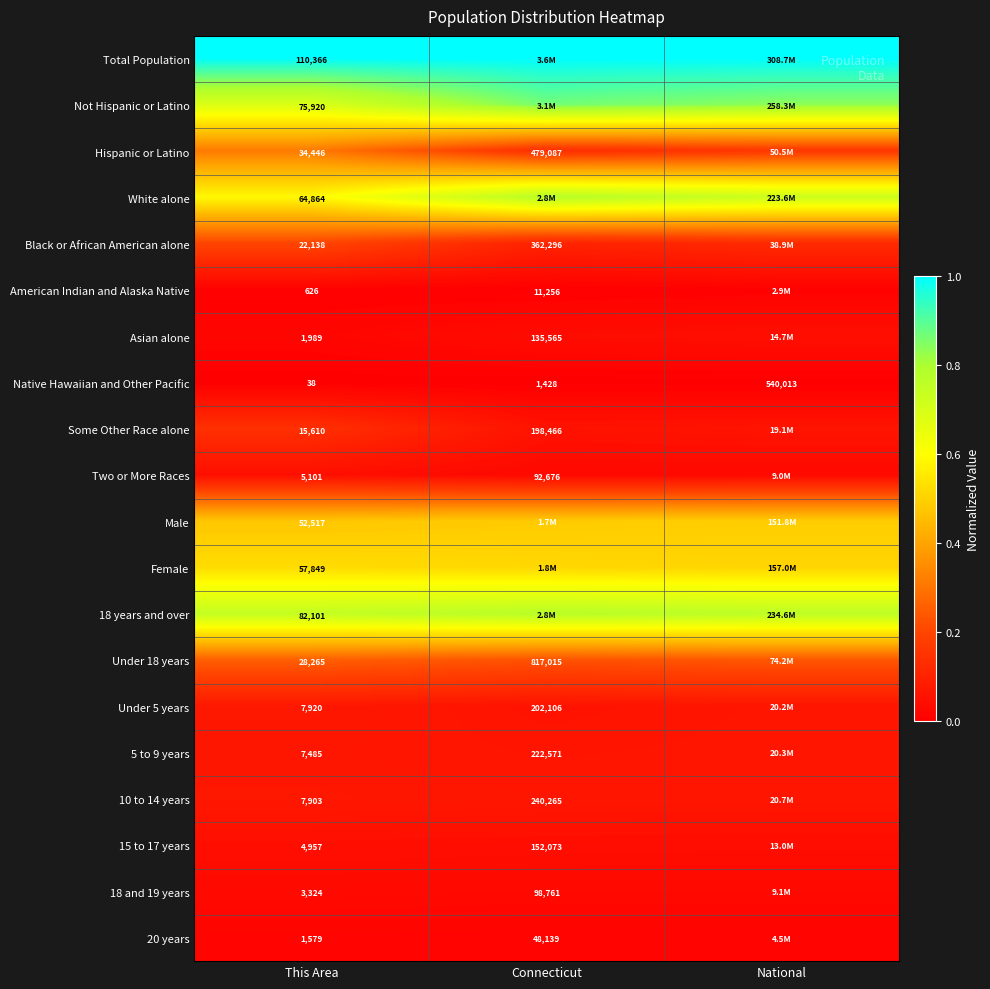

Is the value of Two or More Races at This Area greater than the value of Female at This Area?

No